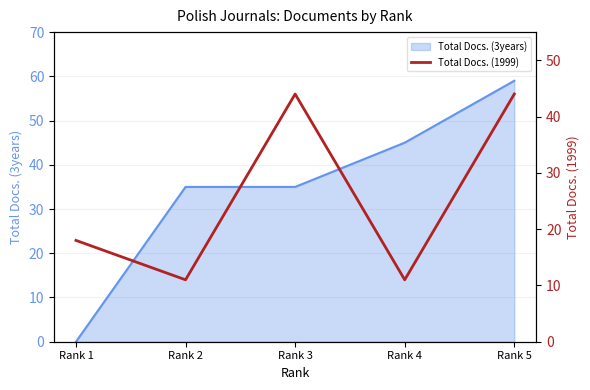

How many lines are shown in the chart?

1